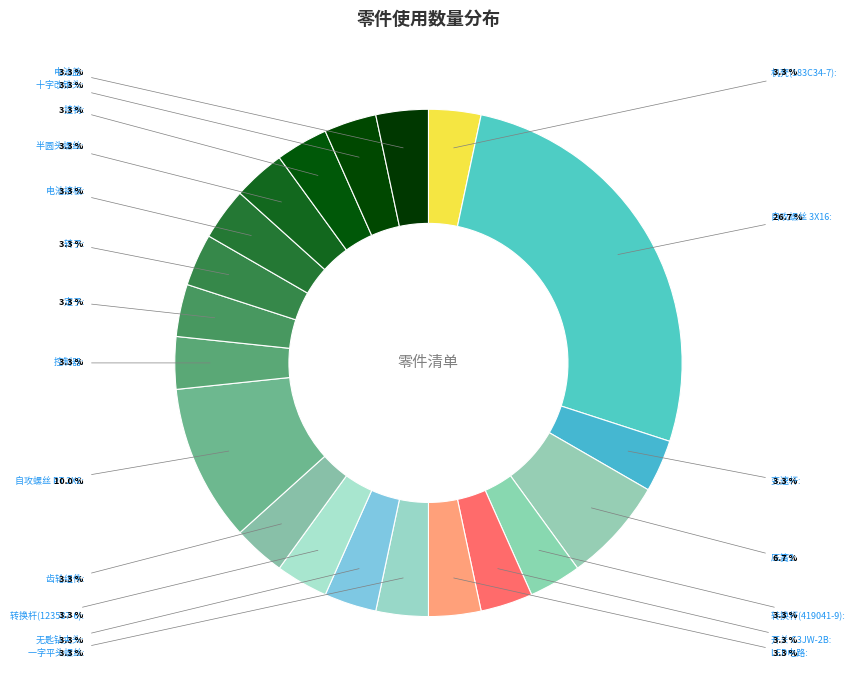

Is the sum of 转子 and 无匙钻夹头 greater than half?

No